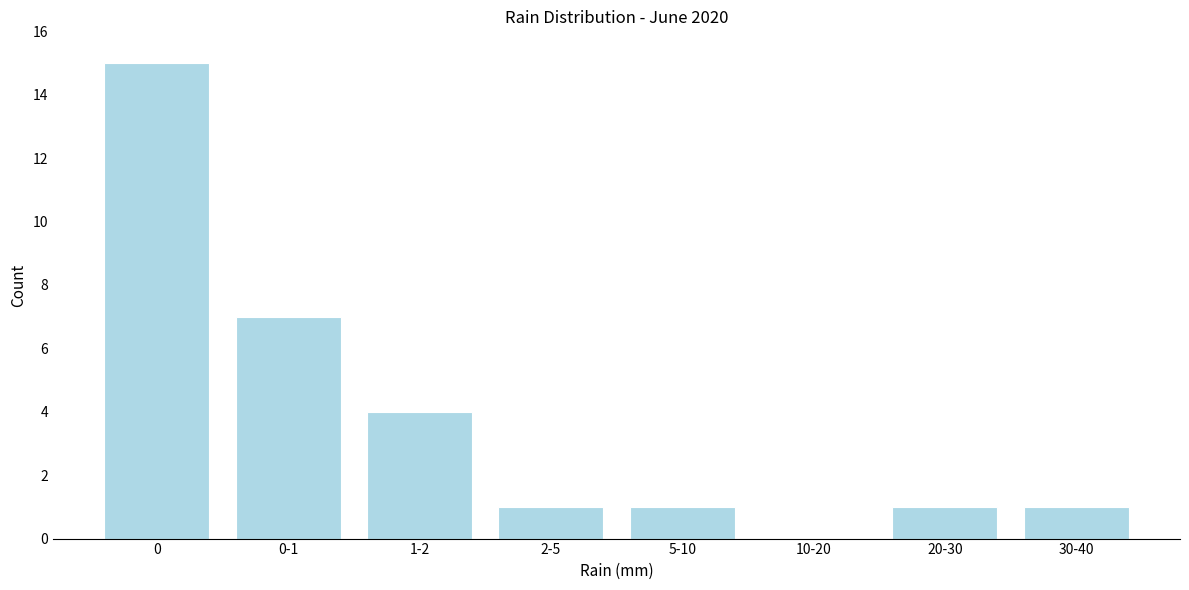

Reading left to right, extract all data points from this chart.

0=15	0-1=7	1-2=4	2-5=1	5-10=1	10-20=0	20-30=1	30-40=1